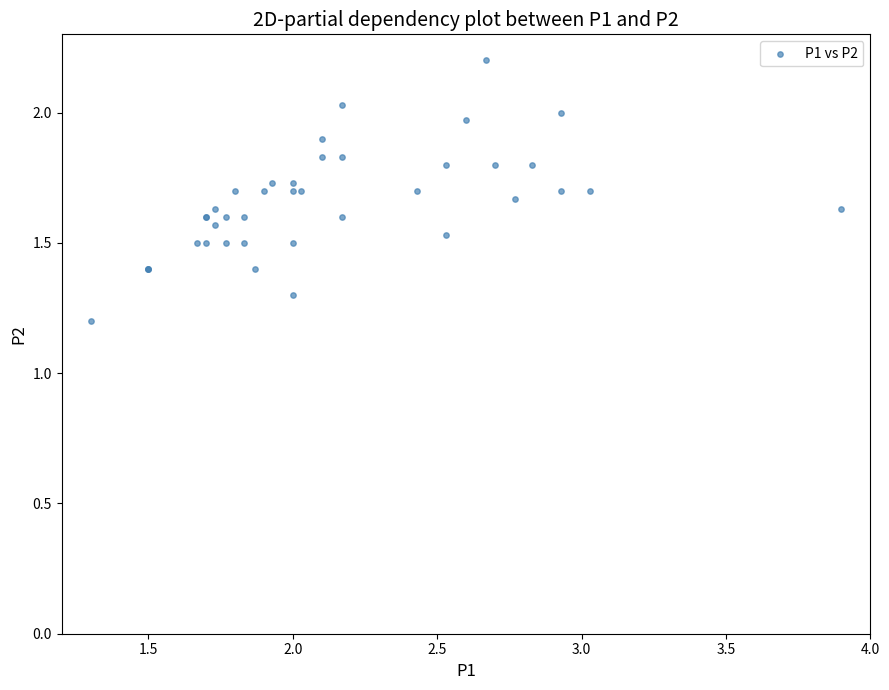

What Y value in the scatter plot is closest to 1?

1.2